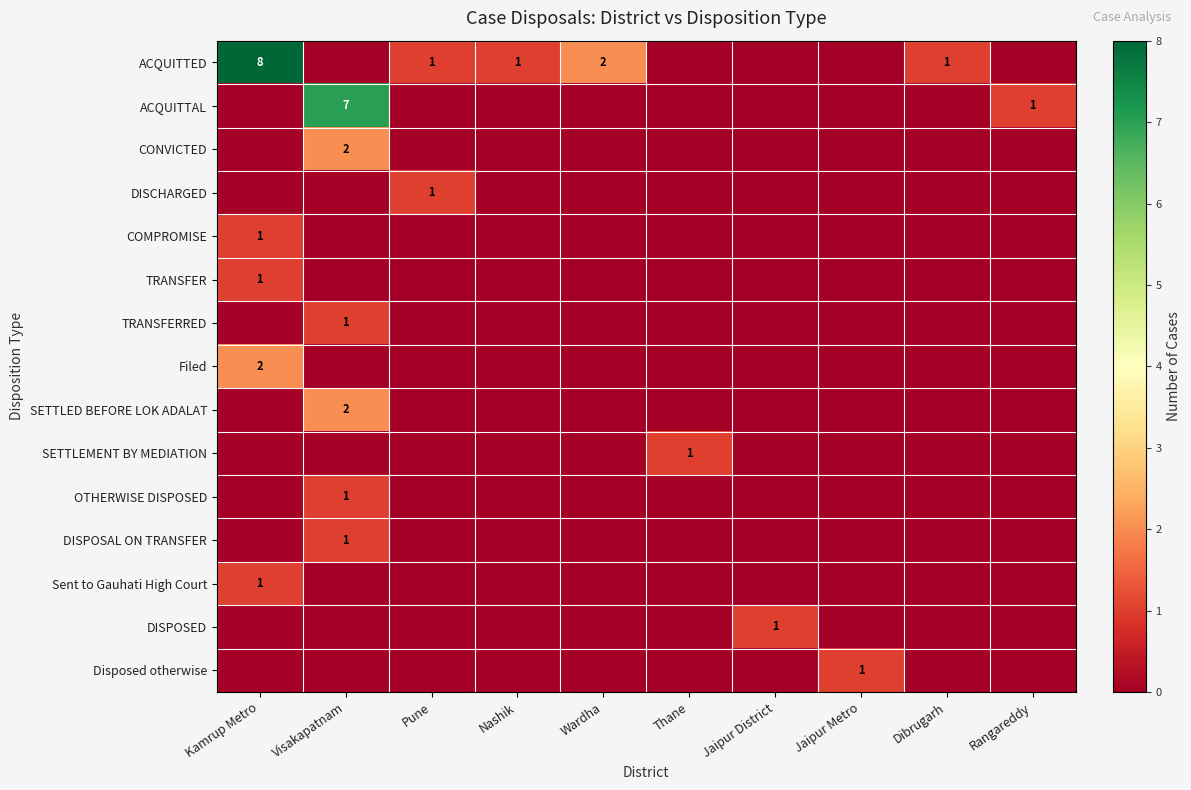

Is it true that TRANSFERRED equals 0 at Dibrugarh?

True